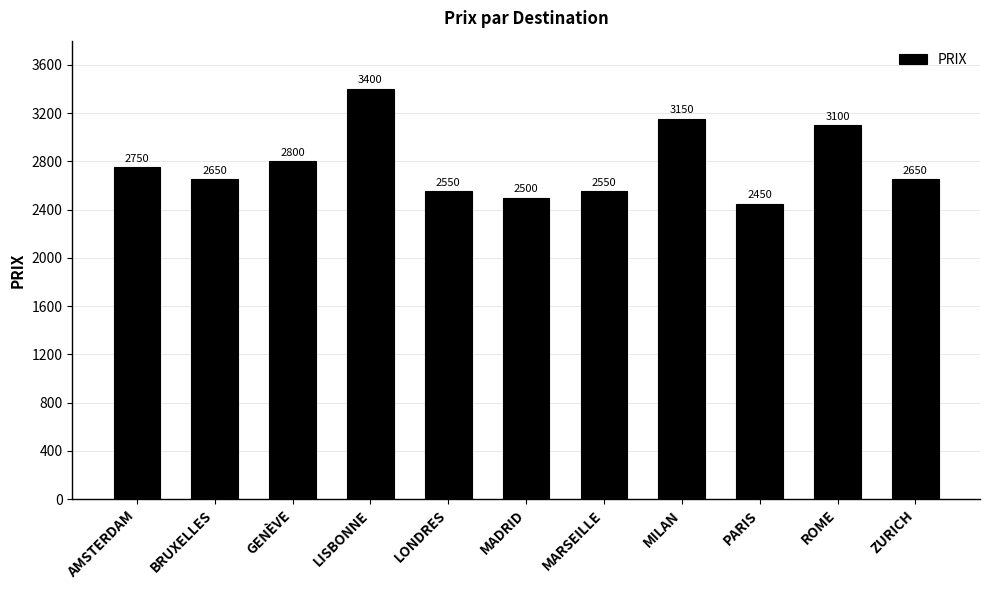

Count the number of data series in this chart.

1